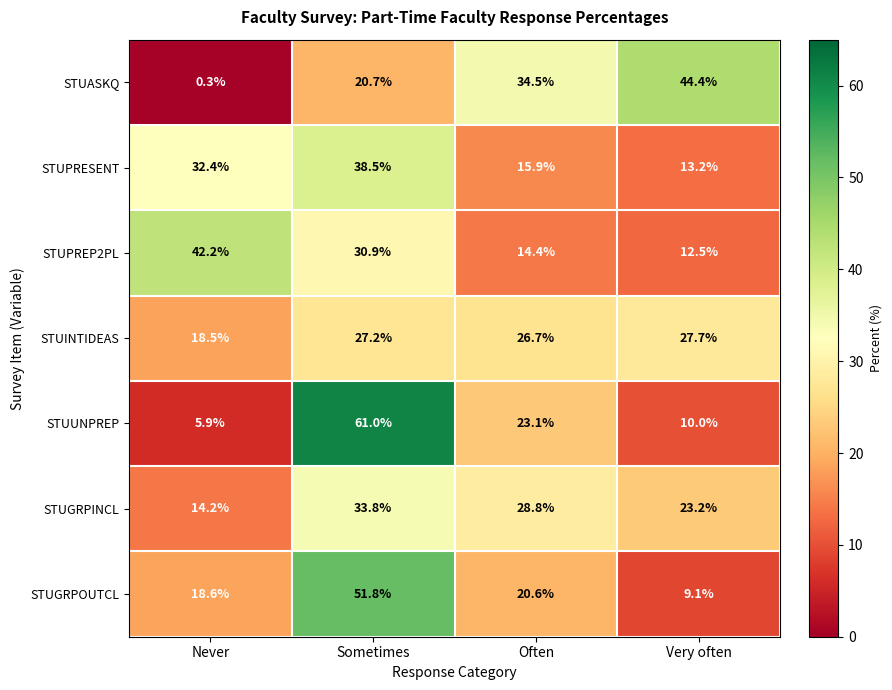

What is the spread (max minus min) of values at Sometimes?

40.3